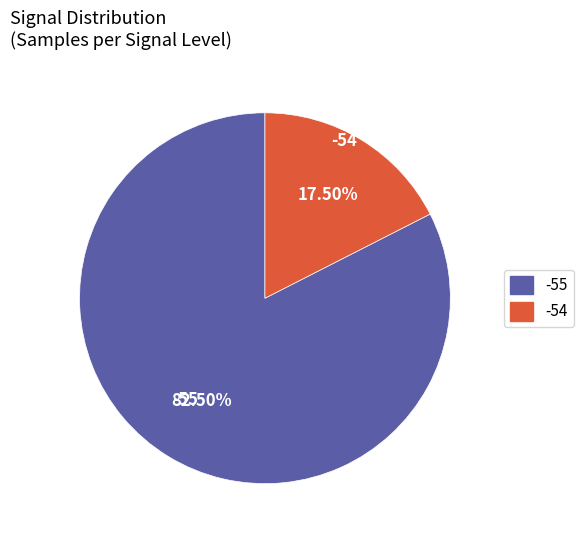

Is there any slice that represents more than half of the pie?

Yes